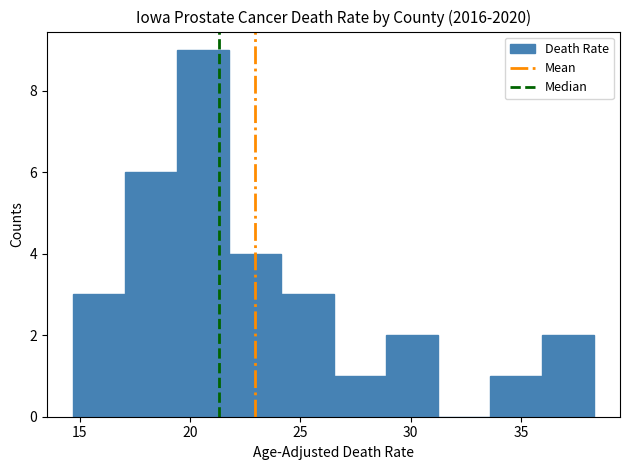

Reading left to right, transcribe this chart: for each bar, give the range it covers on the x-axis and its height. Neither the bar edges nor the heights are printed on the chart, so give them approximately, as read against the axes.

14.5 to 17.0: 3
17.0 to 19.5: 6
19.5 to 22.0: 9
22.0 to 24.0: 4
24.0 to 26.5: 3
26.5 to 29.0: 1
29.0 to 31.0: 2
31.0 to 33.5: 0
33.5 to 36.0: 1
36.0 to 38.5: 2